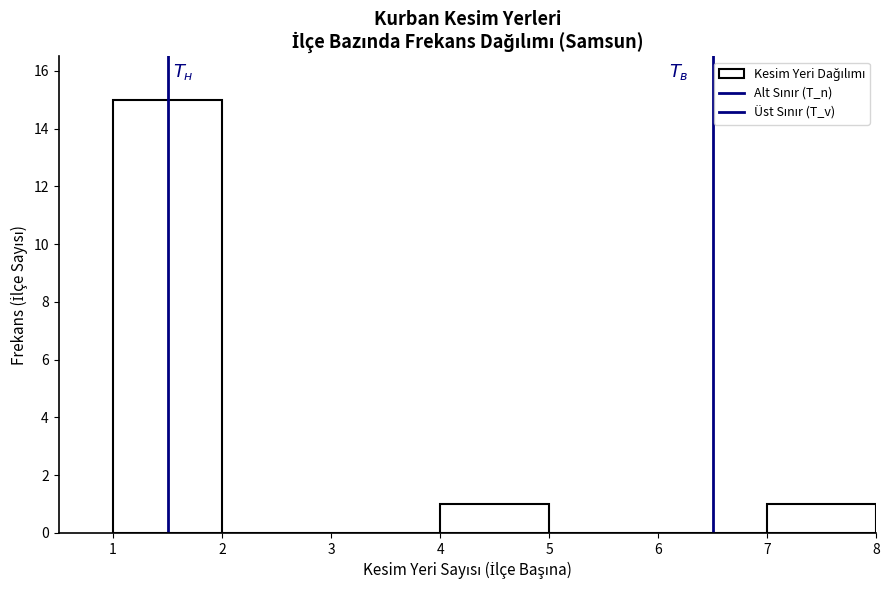

Reading left to right, list every bar in this chart as the range it spans on the x-axis followed by its height. The values are not printed on the chart, so give them approximately, as read against the axis.

1 to 2: 15
2 to 3: 0
3 to 4: 0
4 to 5: 1
5 to 6: 0
6 to 7: 0
7 to 8: 1